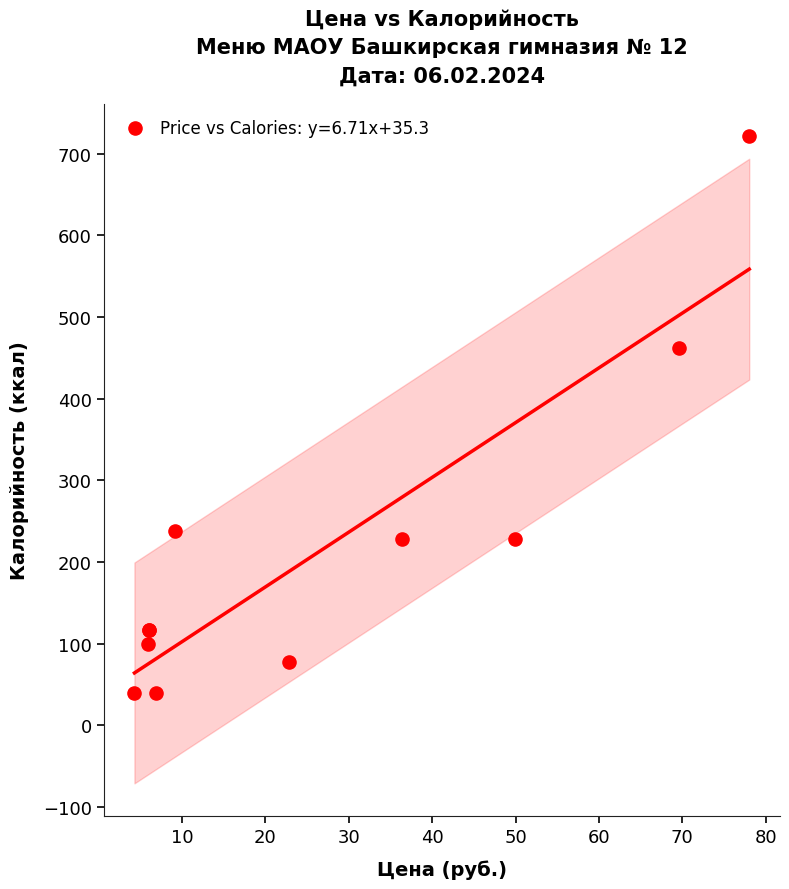

What Y value in the scatter plot is closest to 380?

462.5